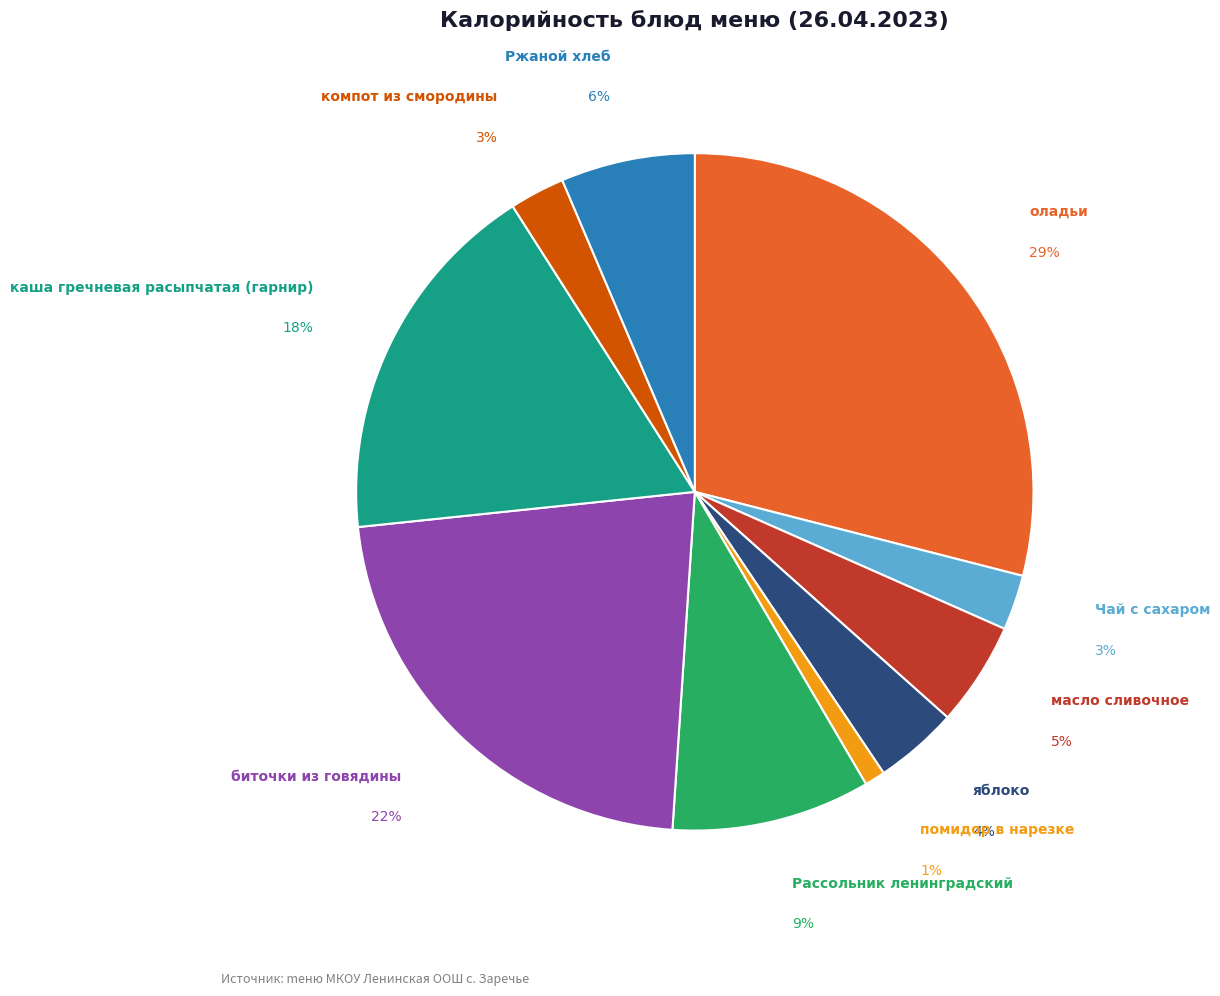

To the nearest percent, what portion does каша гречневая расыпчатая (гарнир) represent?

18%